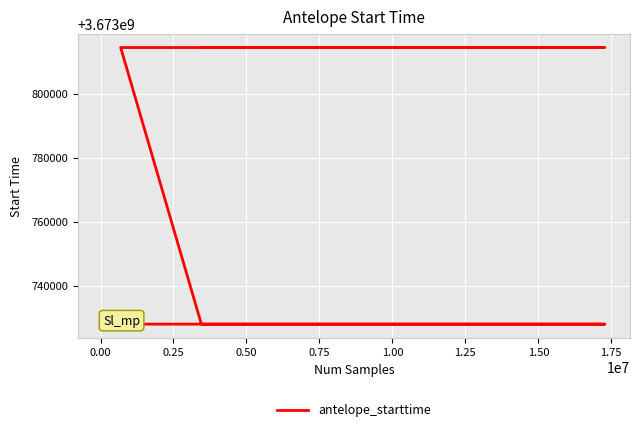

How many lines are shown in the chart?

1